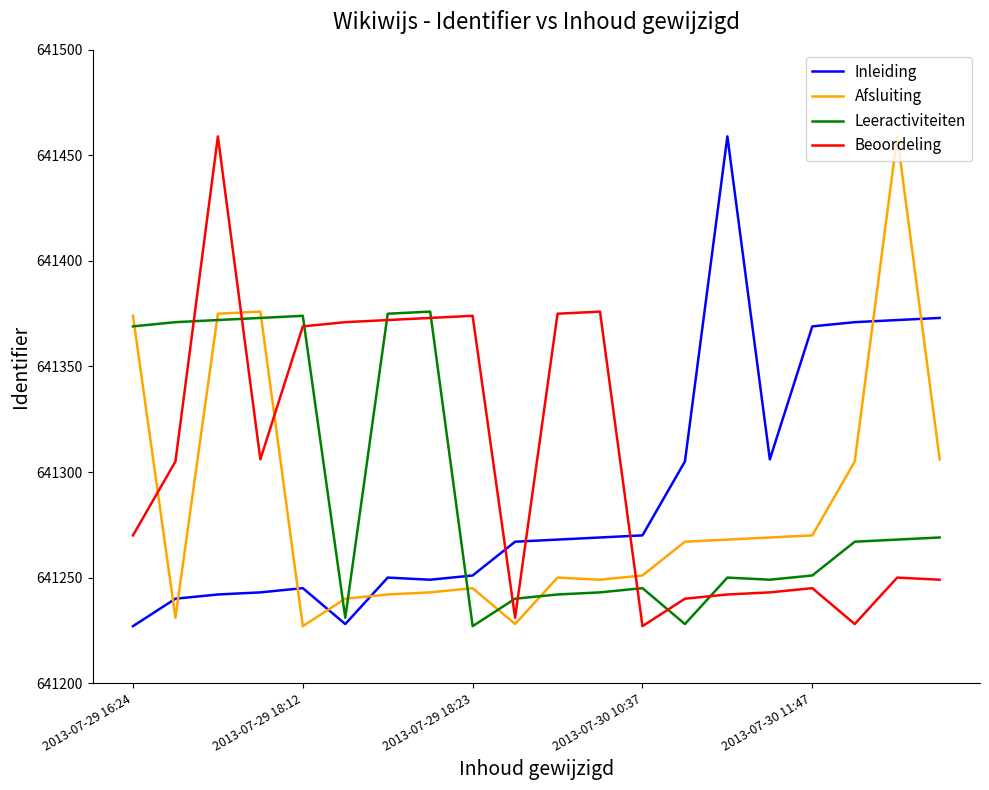

Which series ends up on top after the final intersection of Beoordeling and Afsluiting?

Afsluiting